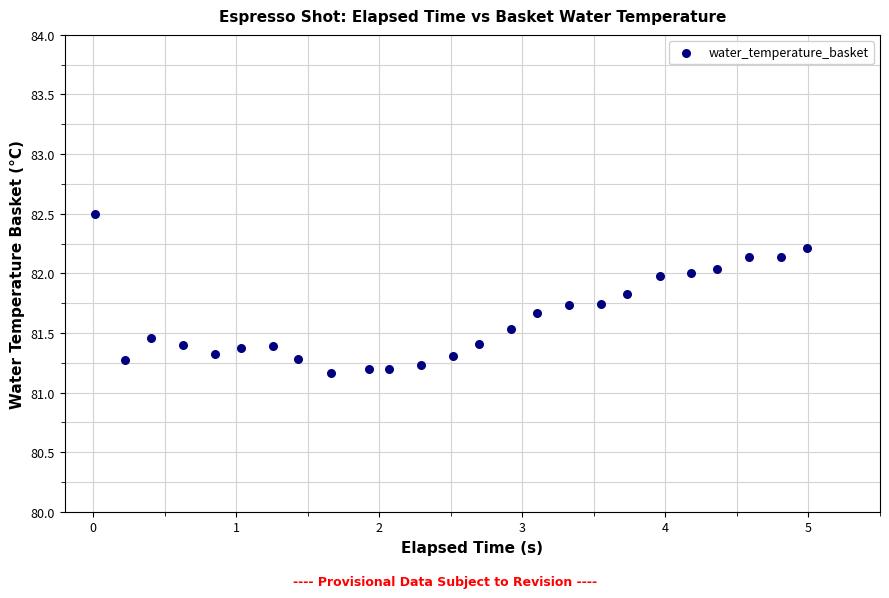

What is the range of X values (max minus min)?

5.0